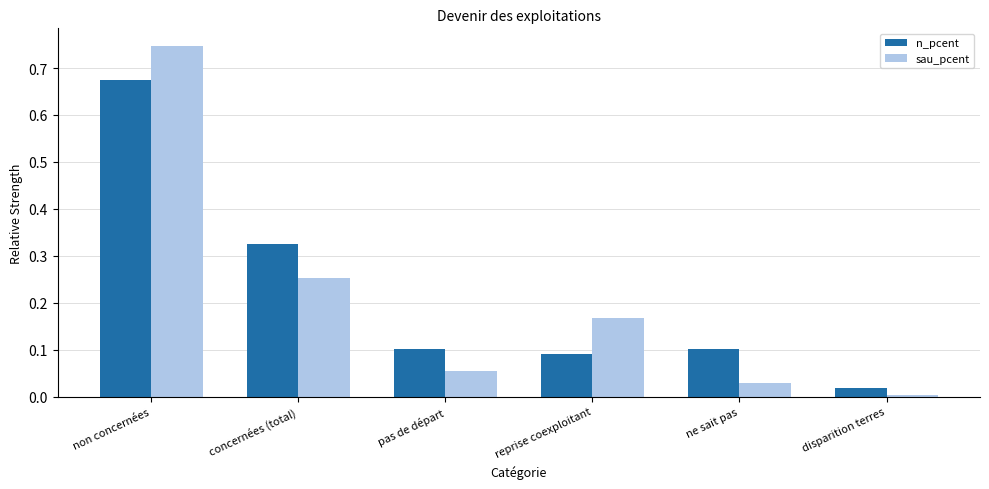

Where is sau_pcent nearest to the value 0?

disparition terres